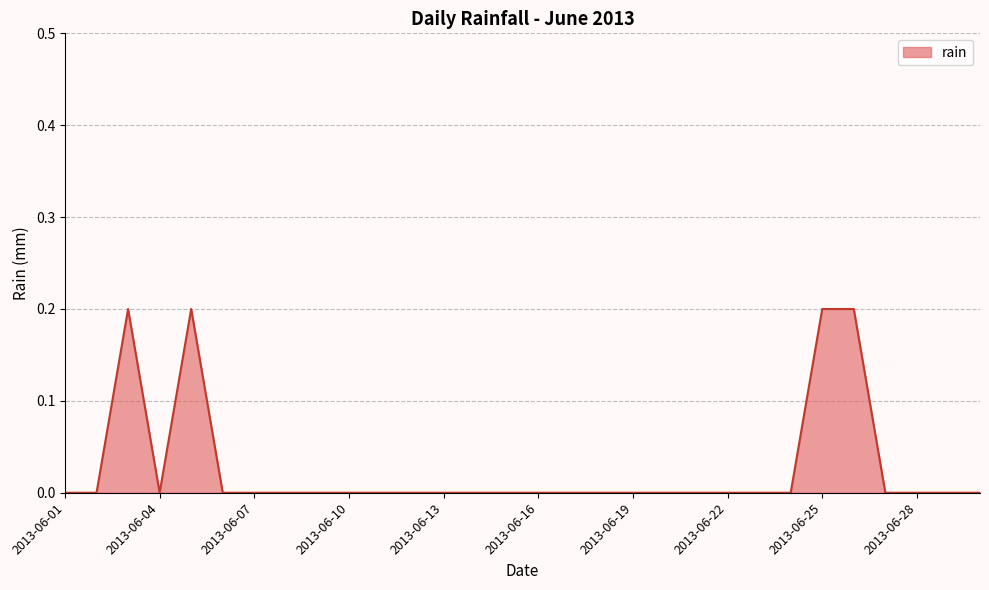

How many series are shown in this chart?

1